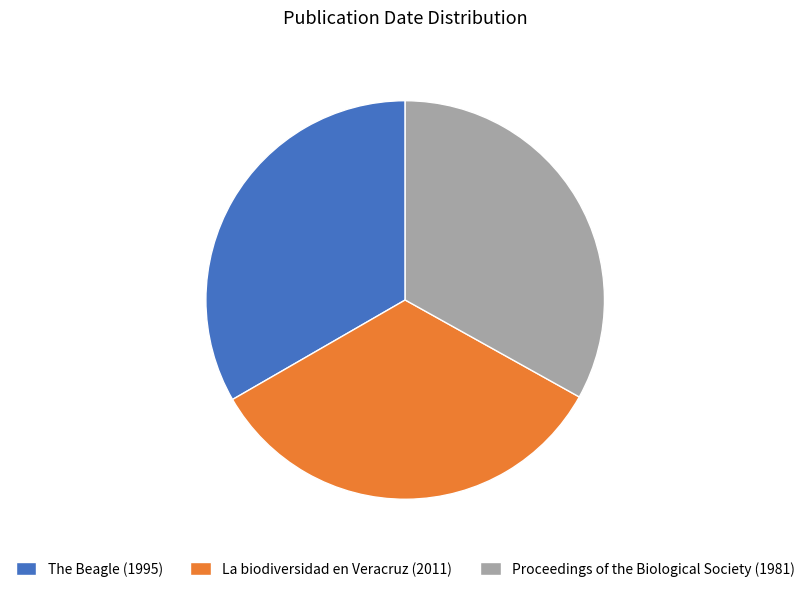

How many segments does this pie chart have?

3